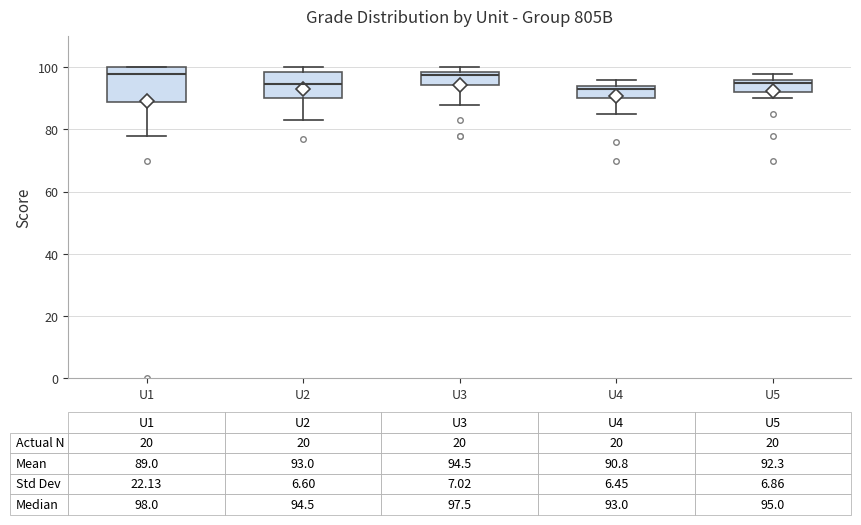

Which box is the tallest, from its lower edge to its upper edge?

U1